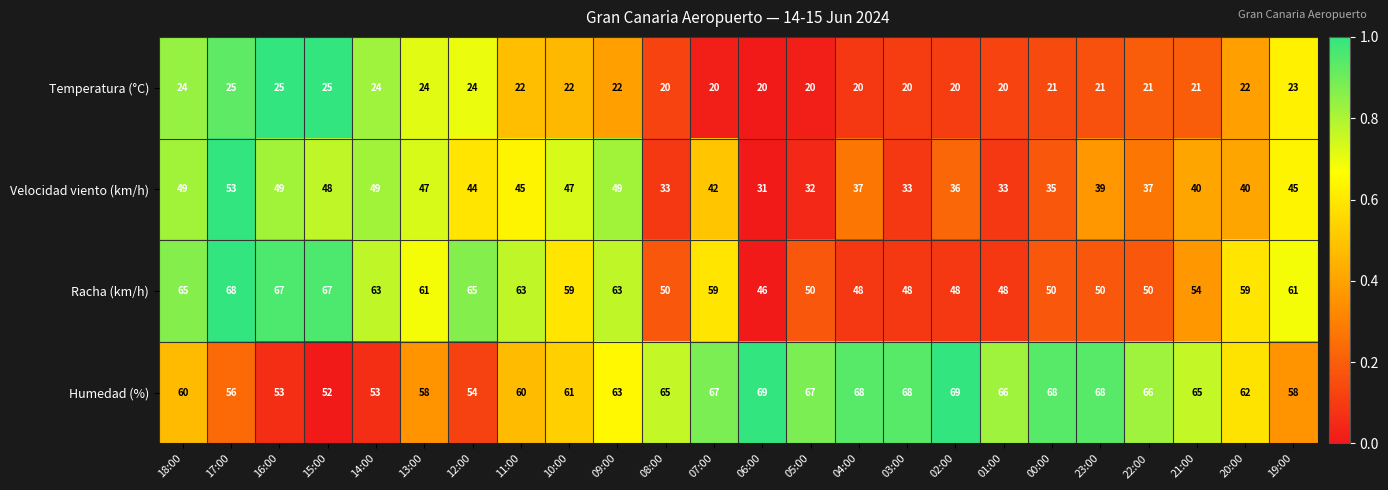

What is the spread (max minus min) of values at 06:00?

49